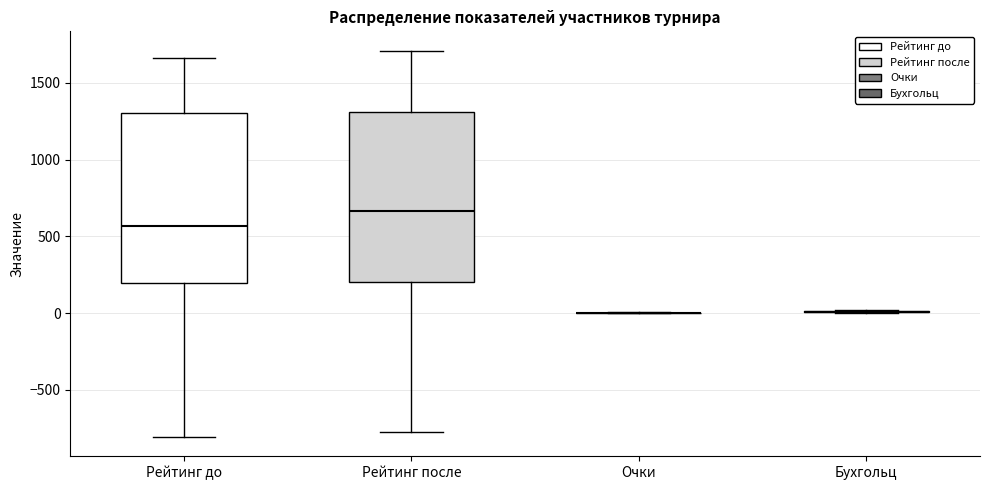

Reading left to right, read every box against the y-axis: the position of its median line, the range the box covers, and the ends of its whiskers. The values are not printed on the chart, so give them approximately, as read against the axis.

Рейтинг до: median 550, box 200 to 1300, whiskers -800 to 1650
Рейтинг после: median 650, box 200 to 1300, whiskers -750 to 1700
Очки: box collapsed to a line at 0, whiskers 0 to 0
Бухгольц: box collapsed to a line at 0, whiskers 0 to 0